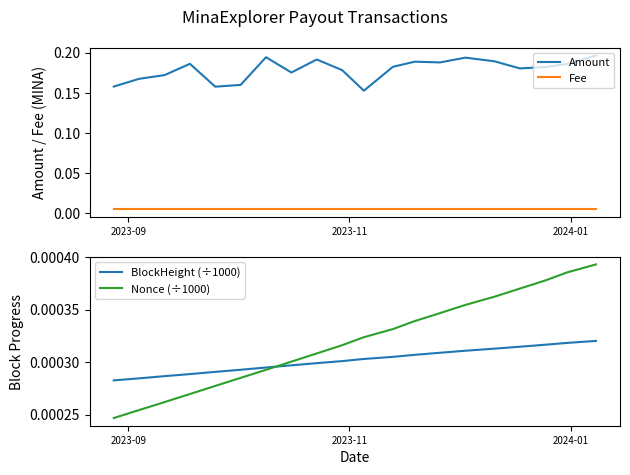

Which series has the largest range (max minus min)?

Amount